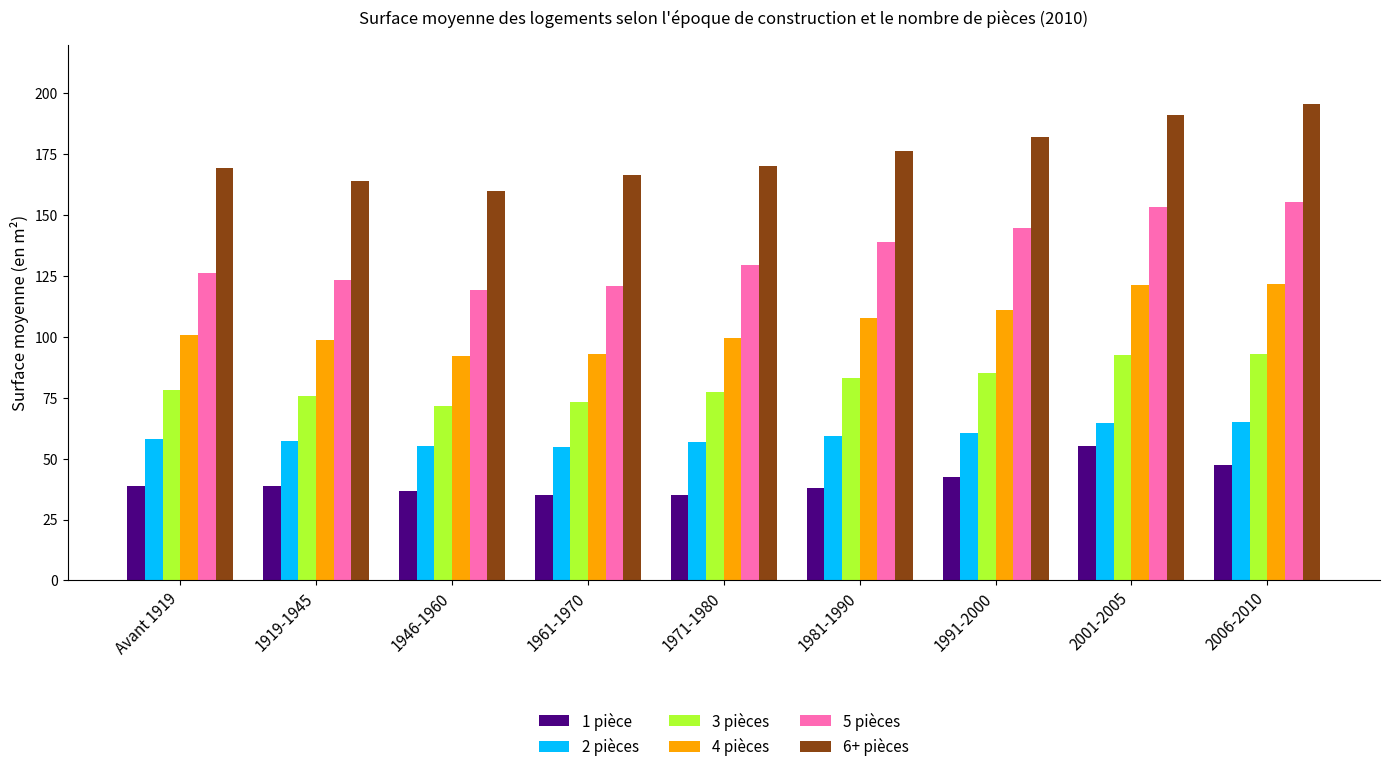

What is the difference between the maximum and minimum values in the 3 pièces series?

21.2